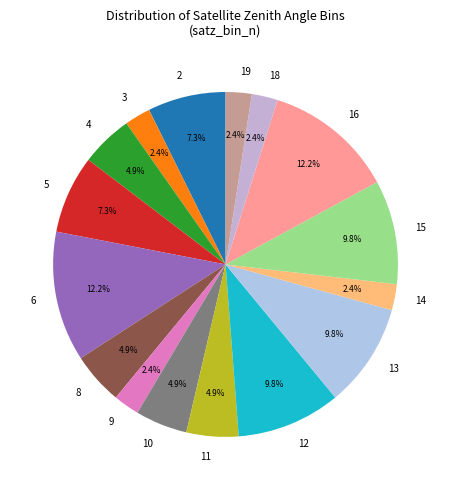

Does 10 represent more than half of the total?

No